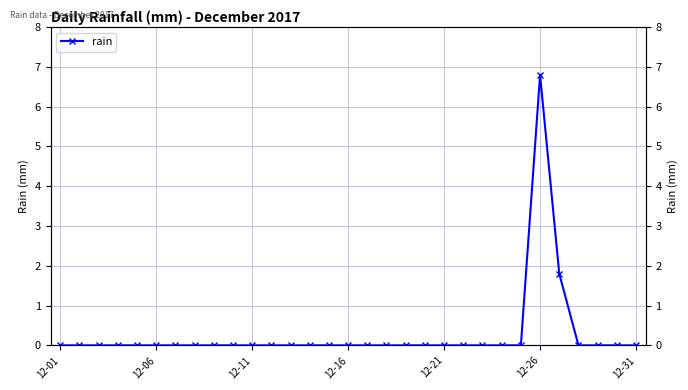

What is the greatest value displayed?

6.8